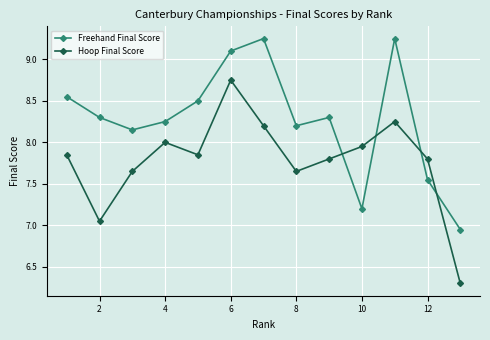

True or false: Hoop Final Score and Freehand Final Score intersect in this chart.

True